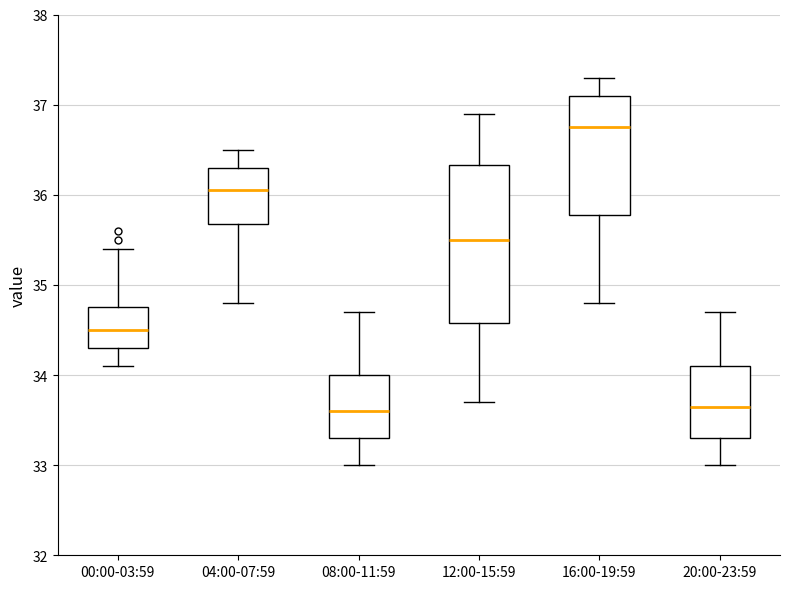

Reading left to right, transcribe this box plot: for each box, give where its median line is, the range the box spans, and where its two whiskers end, as read against the y-axis. The values are not printed on the chart, so give them approximately, as read against the axis.

00:00-03:59: median 34.5, box 34.3 to 34.8, whiskers 34.1 to 35.4
04:00-07:59: median 36.1, box 35.7 to 36.3, whiskers 34.8 to 36.5
08:00-11:59: median 33.6, box 33.3 to 34.0, whiskers 33.0 to 34.7
12:00-15:59: median 35.5, box 34.6 to 36.3, whiskers 33.7 to 36.9
16:00-19:59: median 36.8, box 35.8 to 37.1, whiskers 34.8 to 37.3
20:00-23:59: median 33.7, box 33.3 to 34.1, whiskers 33.0 to 34.7